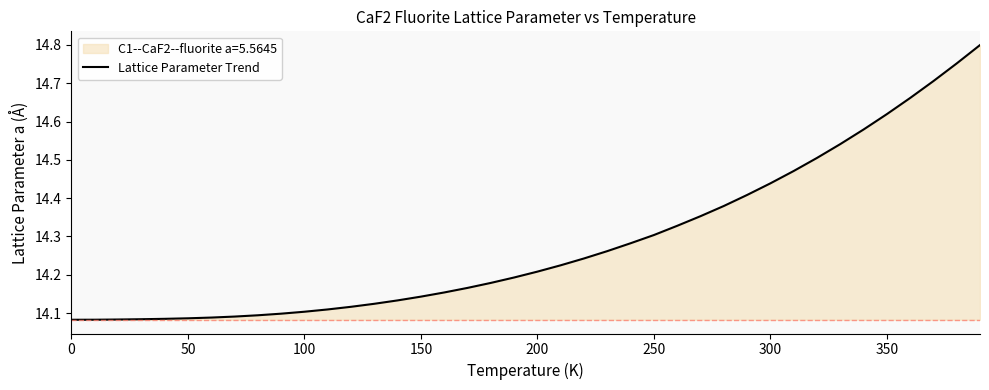

How many series are shown in this chart?

1